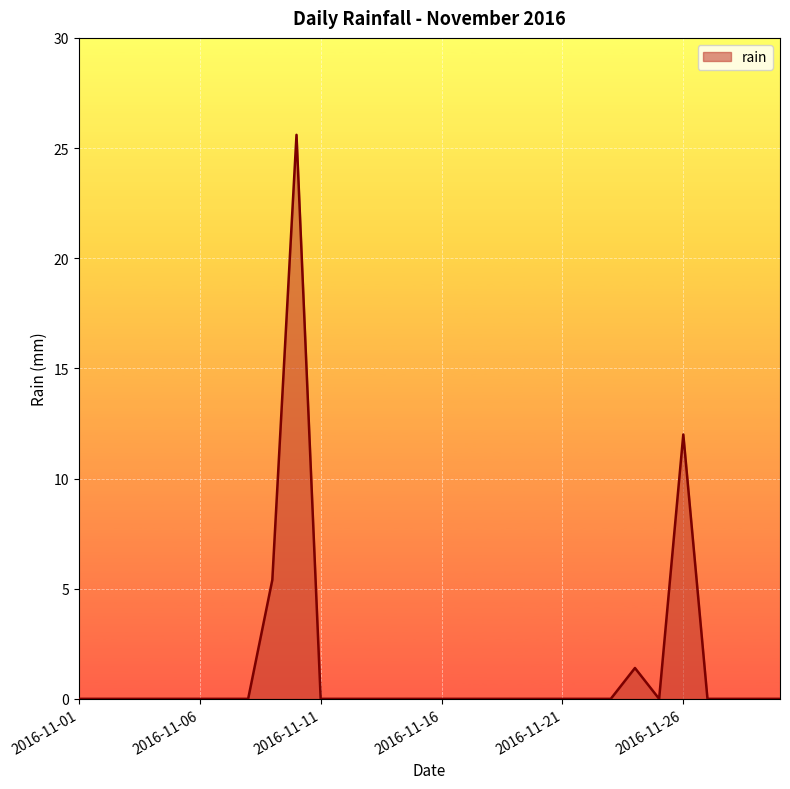

What is the greatest value displayed?

25.6